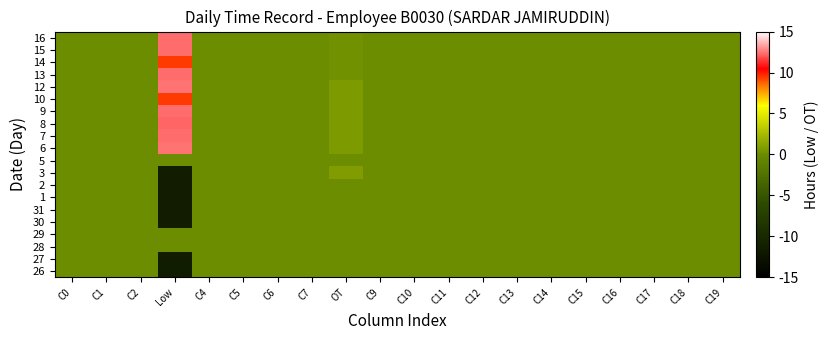

Count the number of categories in the chart.

20